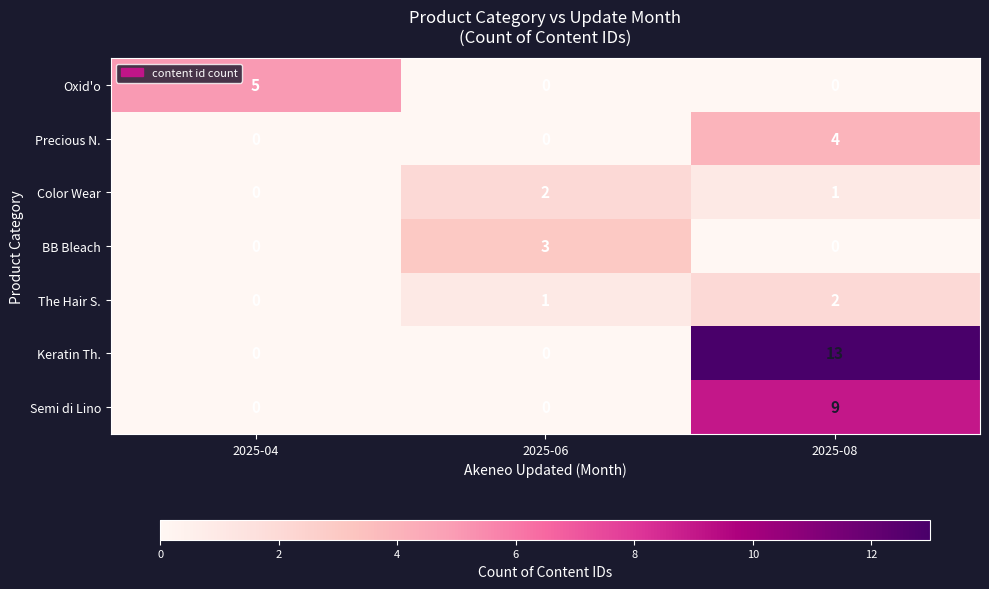

Reading left to right, transcribe all the data shown in this chart.

Oxid'o: 5	0	0
Precious N.: 0	0	4
Color Wear: 0	2	1
BB Bleach: 0	3	0
The Hair S.: 0	1	2
Keratin Th.: 0	0	13
Semi di Lino: 0	0	9